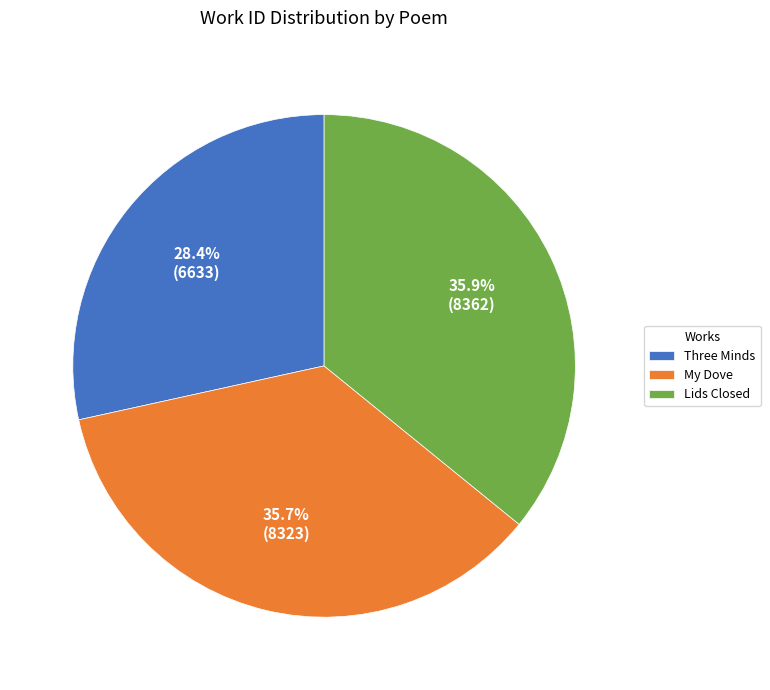

Which slice is the smallest?

Three Minds